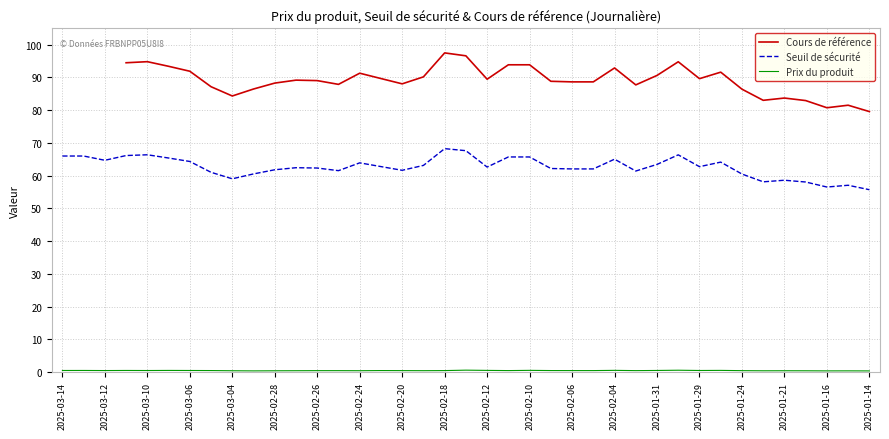

List the series in order of their overall mean, highest first.

Cours de référence, Seuil de sécurité, Prix du produit